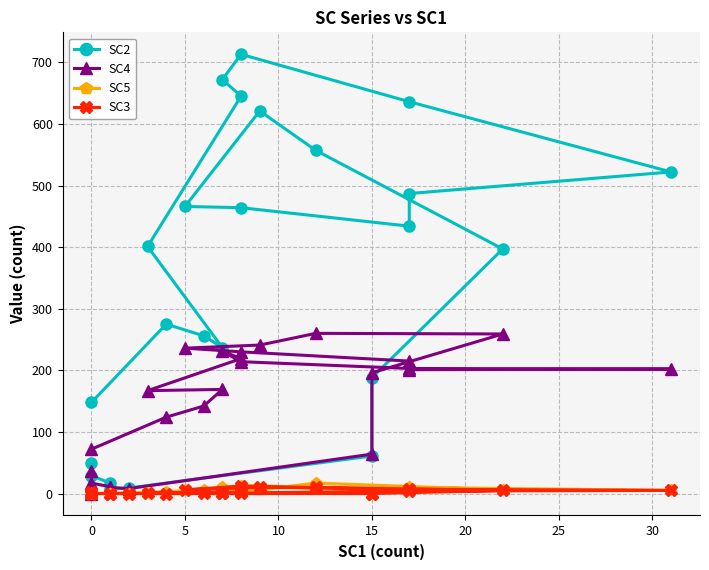

Is the value of SC3 at 20 greater than the value of SC2 at 15?

No